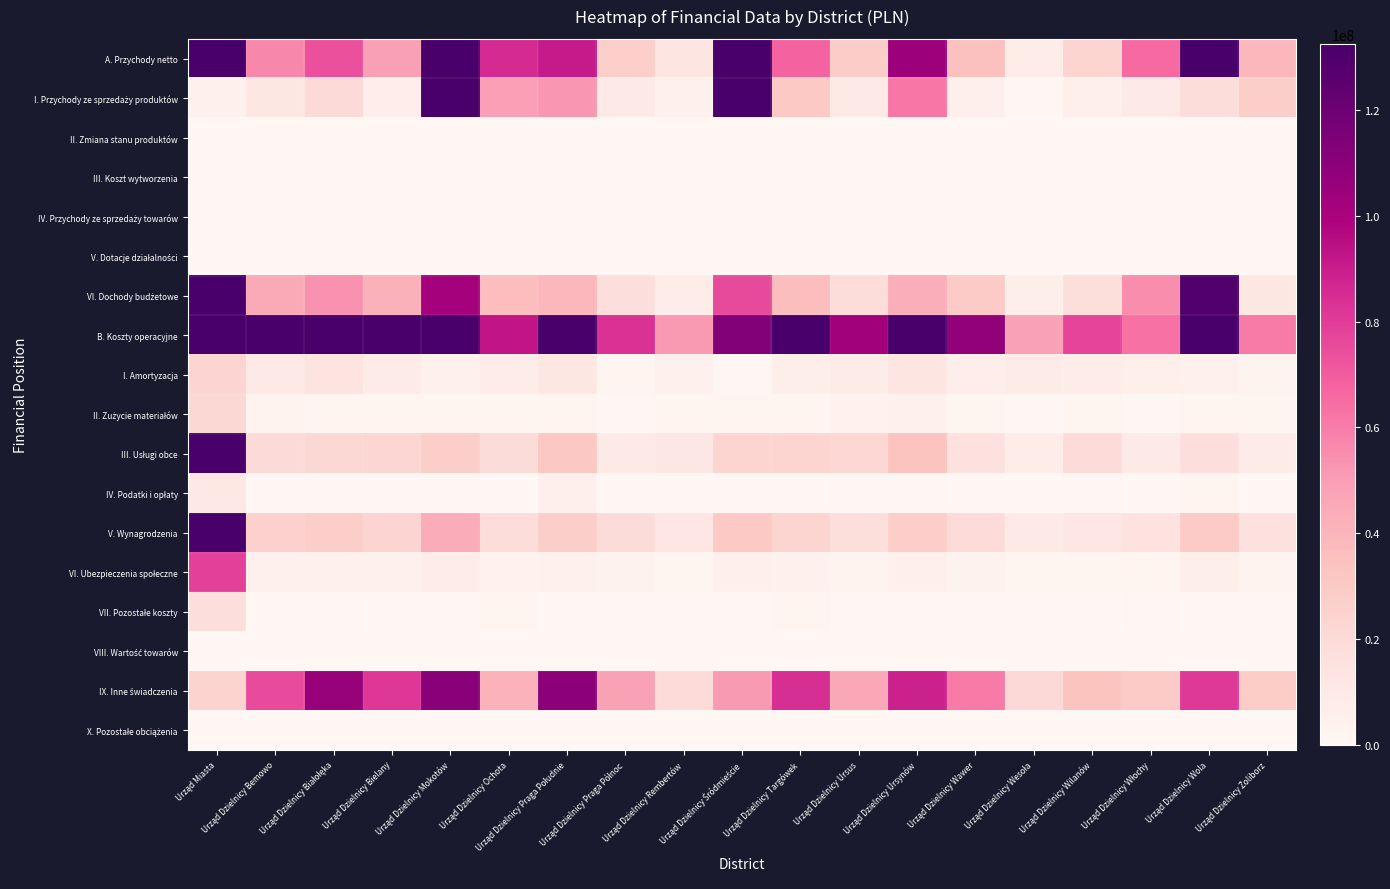

Between Urząd Dzielnicy Wawer and Urząd Dzielnicy Włochy, which series saw the biggest shift?

B. Koszty operacyjne